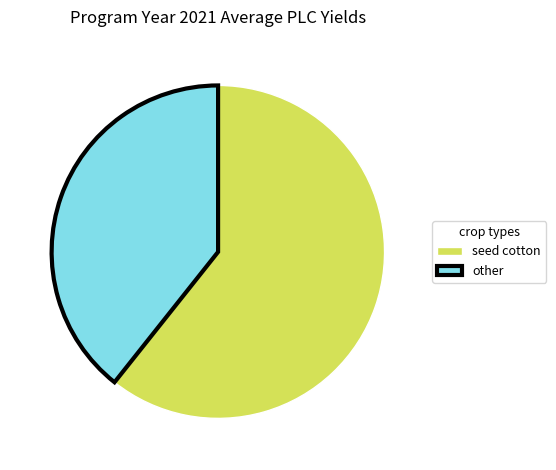

How many segments does this pie chart have?

2